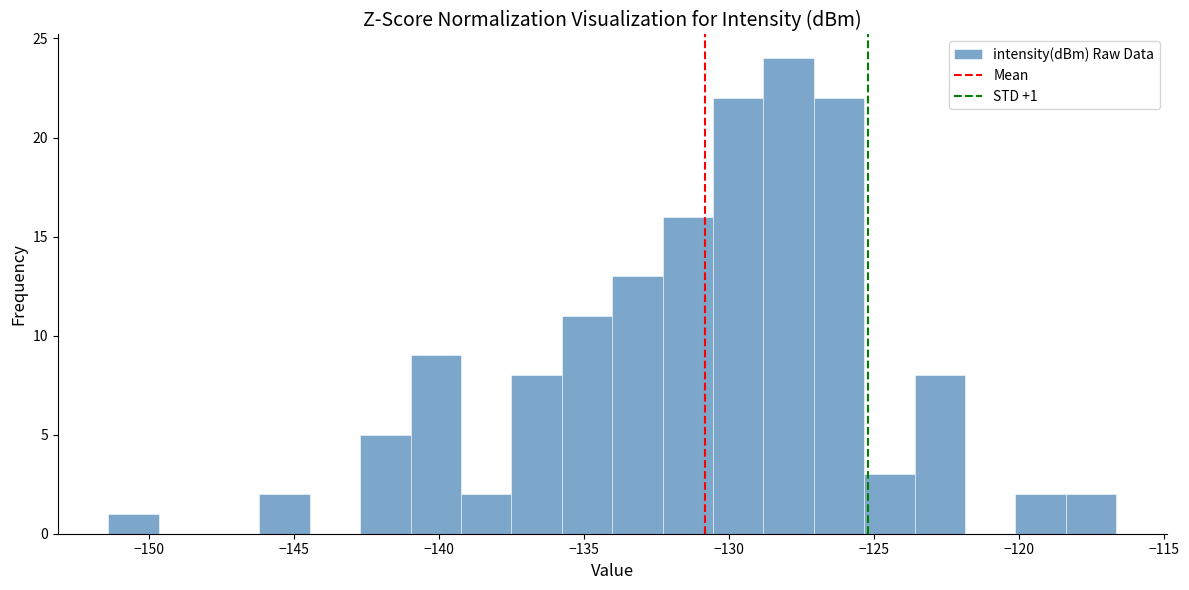

Read against the x-axis, roughly where is the centre of the tallest bar?

-128.0